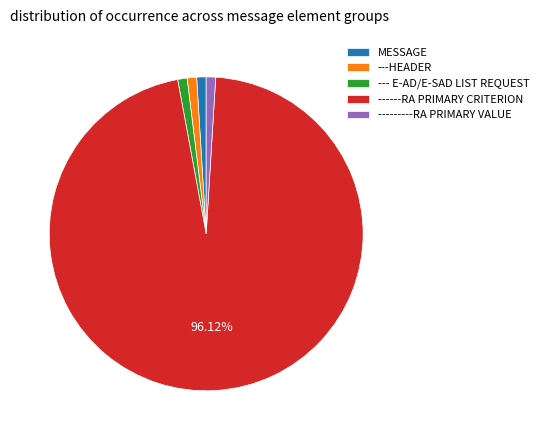

To the nearest percent, what is the difference between the ------RA PRIMARY CRITERION and ---HEADER slice percentages?

95%